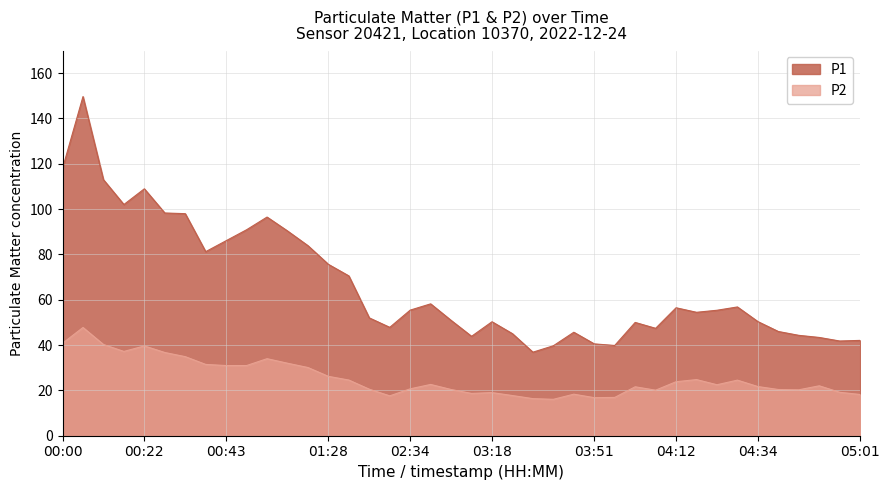

How many interior local valleys does the P1 series have?

9